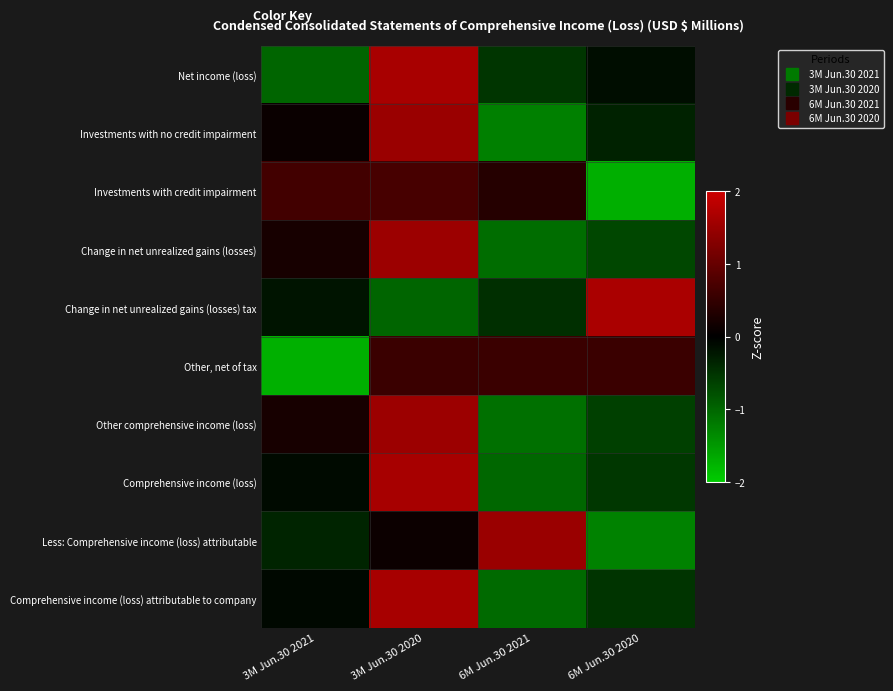

What is the smallest value displayed?

-1.7